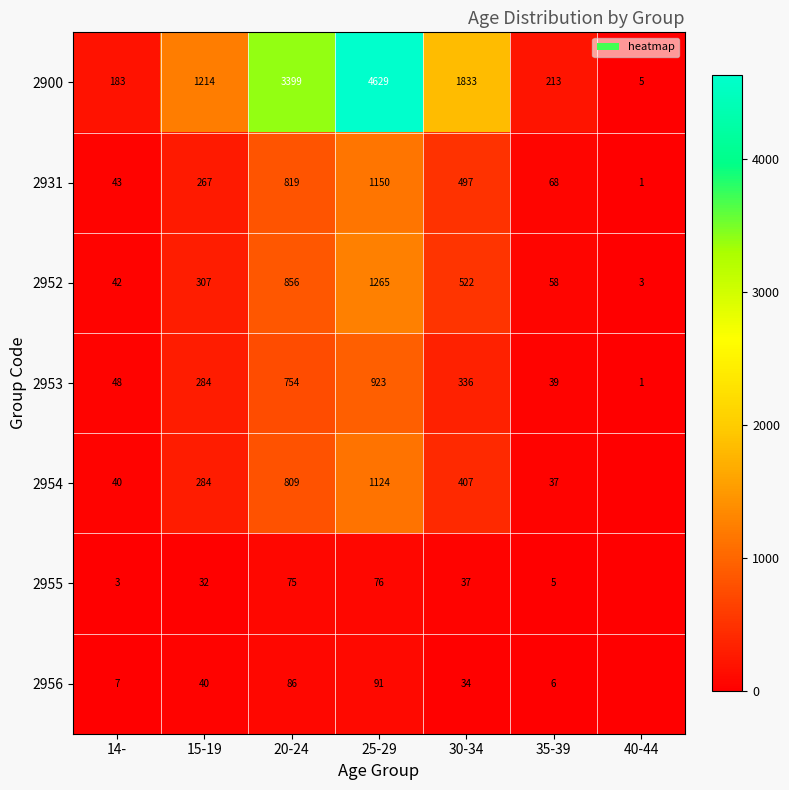

What is the total value across all series at 25-29?

9258